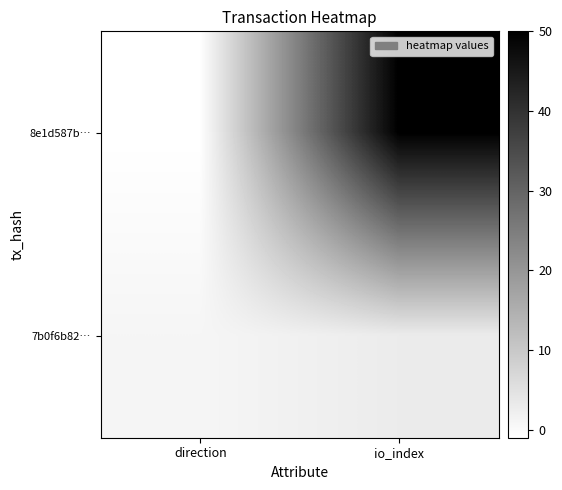

Reading left to right, list all the values displayed in this chart.

8e1d587b…: direction=-1	io_index=50
7b0f6b82…: direction=1	io_index=3